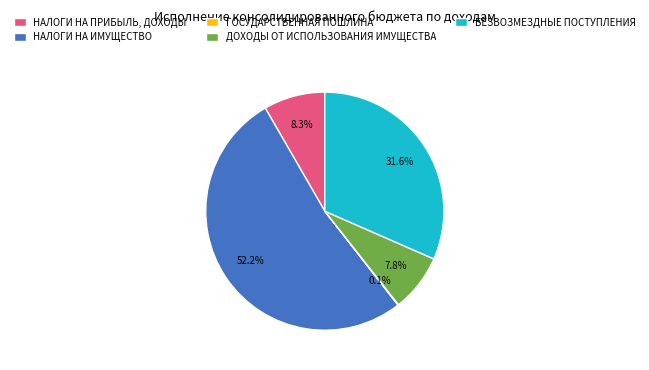

To the nearest percent, what is the combined percentage of ДОХОДЫ ОТ ИСПОЛЬЗОВАНИЯ ИМУЩЕСТВА and БЕЗВОЗМЕЗДНЫЕ ПОСТУПЛЕНИЯ?

39%